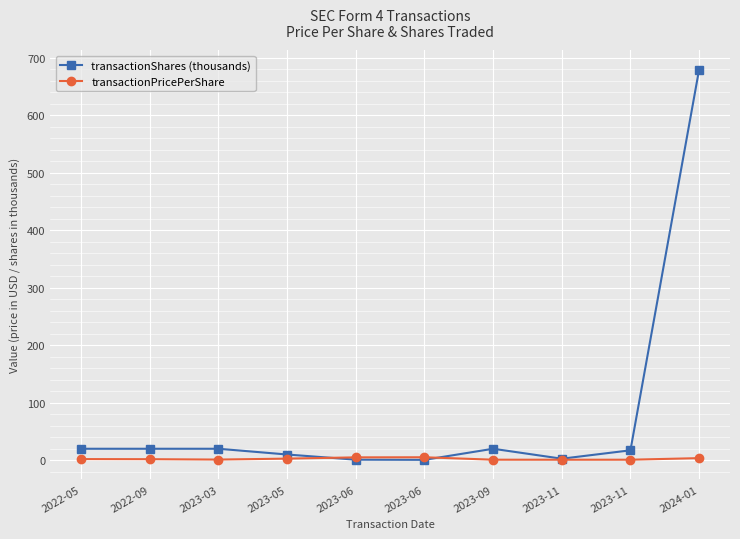

How many lines are shown in the chart?

2